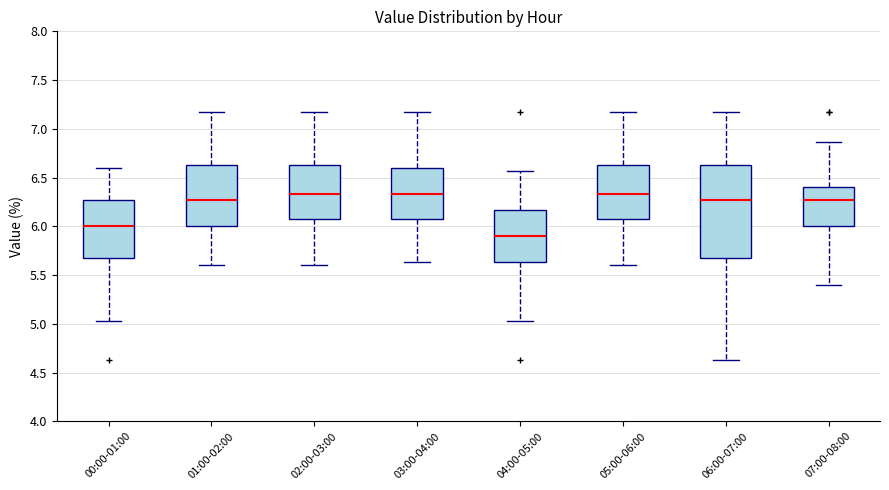

Comparing the boxes themselves (not the whiskers), which one is the tallest?

06:00-07:00